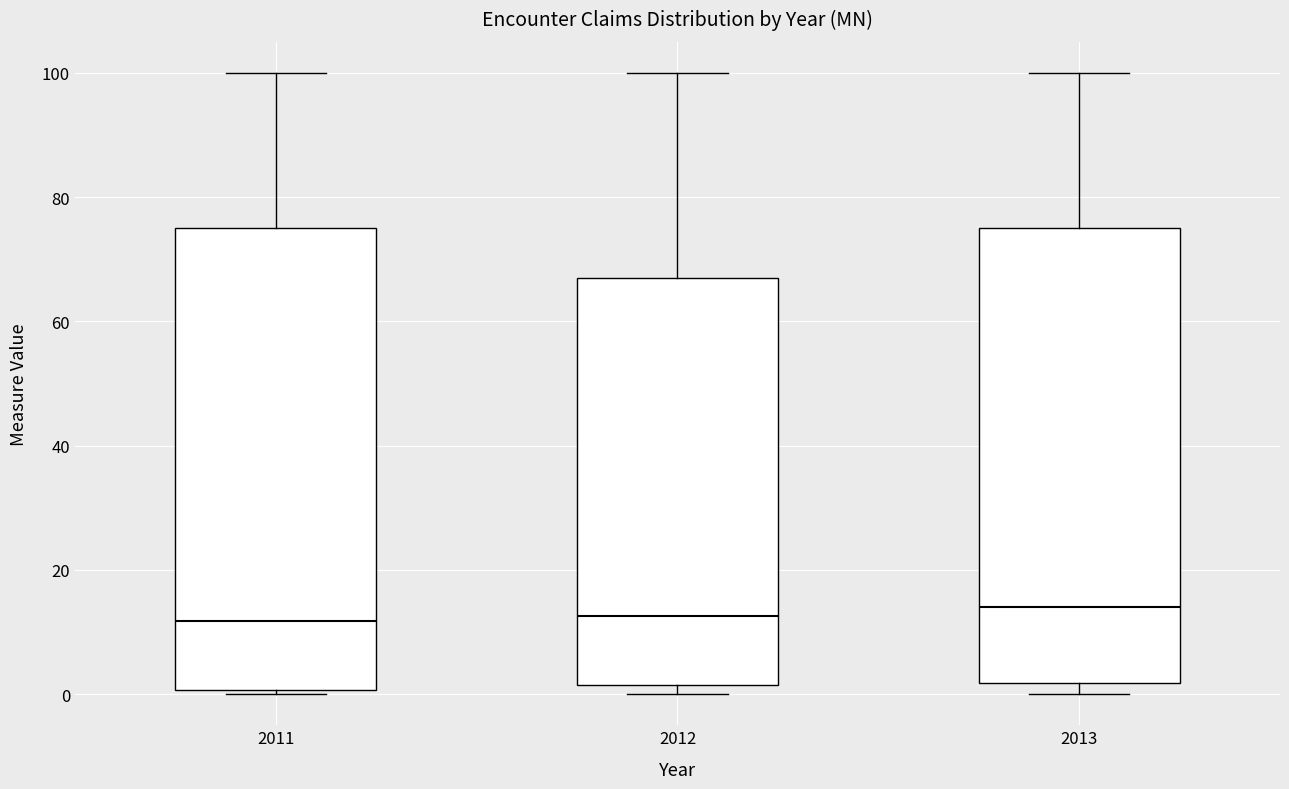

Where is the upper edge of the box at x = 2013 on the y-axis? The values are not printed on the chart, so give them approximately, as read against the axis.

76